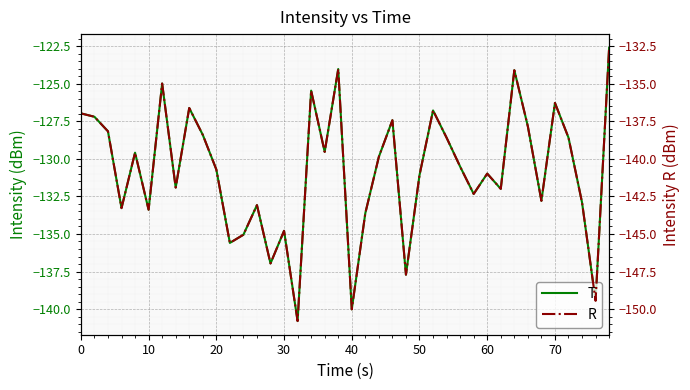

True or false: T and R cross at least once.

False